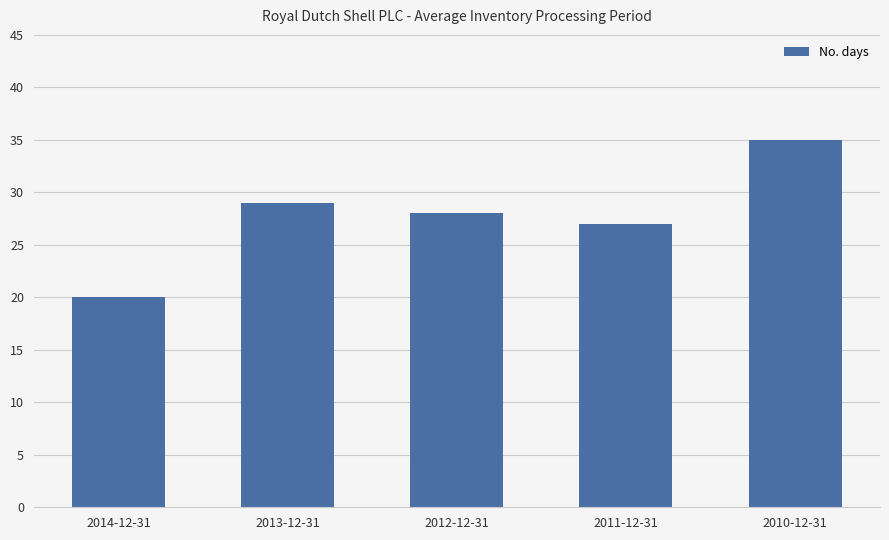

Count the number of categories in the chart.

5